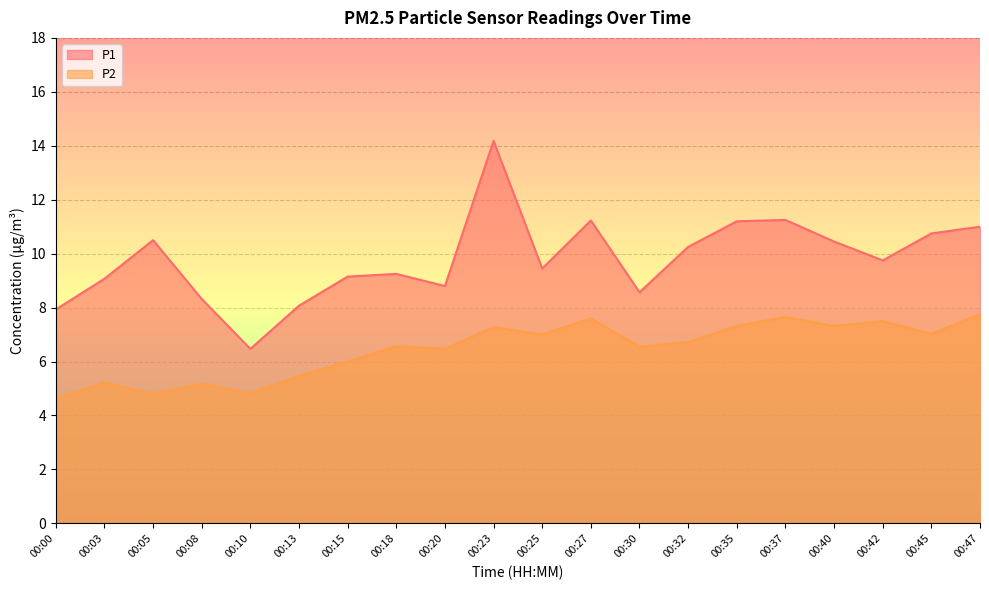

True or false: P1 and P2 intersect in this chart.

False